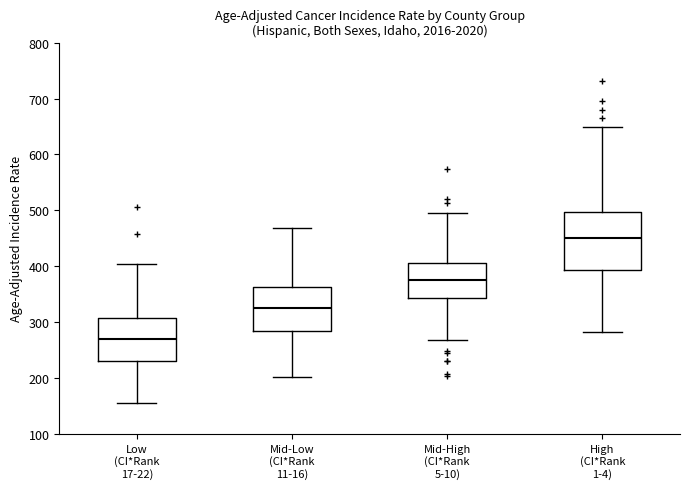

Reading left to right, read every box against the y-axis: the position of its median line, the range the box covers, and the ends of its whiskers. The values are not printed on the chart, so give them approximately, as read against the axis.

Low (CI*Rank 17-22): median 270, box 230 to 310, whiskers 160 to 400
Mid-Low (CI*Rank 11-16): median 320, box 280 to 360, whiskers 200 to 470
Mid-High (CI*Rank 5-10): median 370, box 340 to 410, whiskers 270 to 500
High (CI*Rank 1-4): median 450, box 390 to 500, whiskers 280 to 650